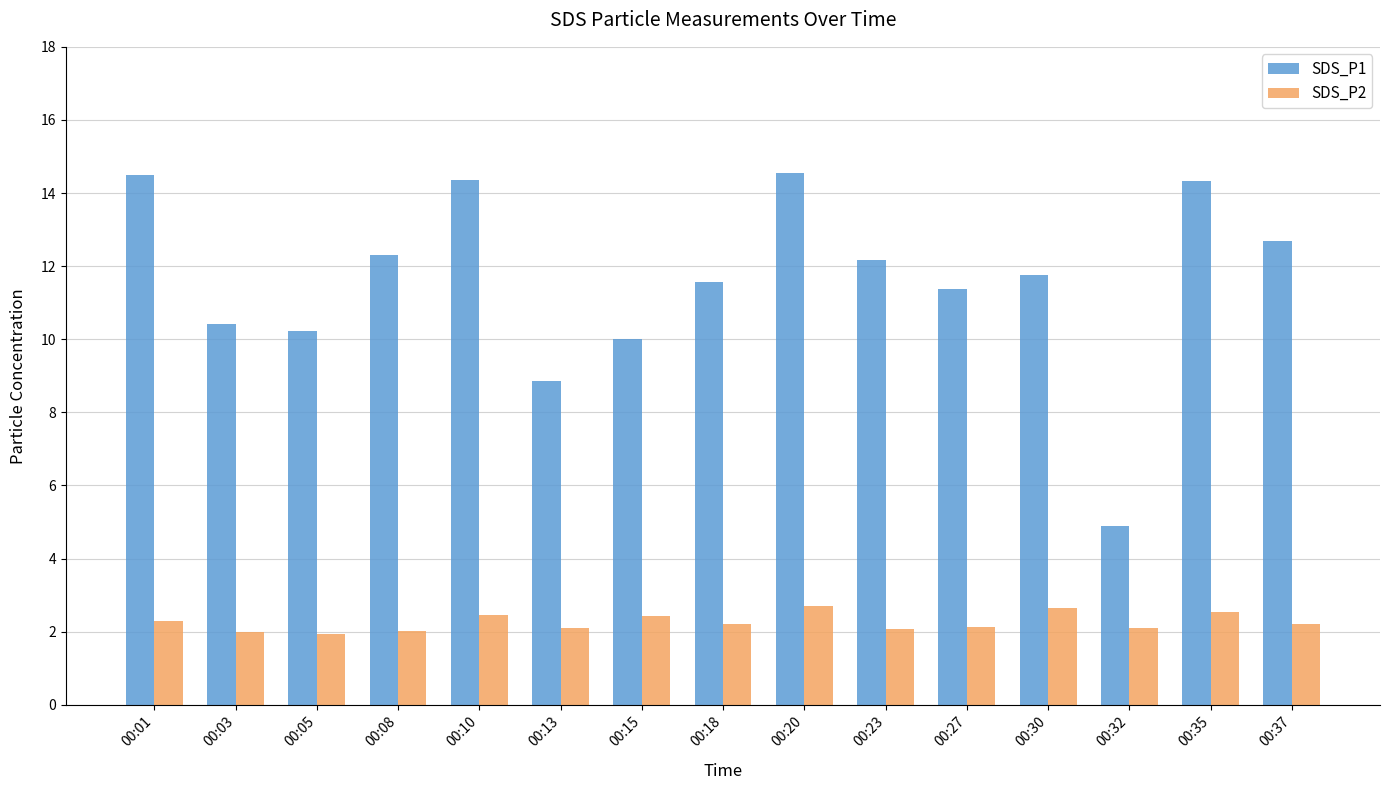

How many data points does each series have?

15